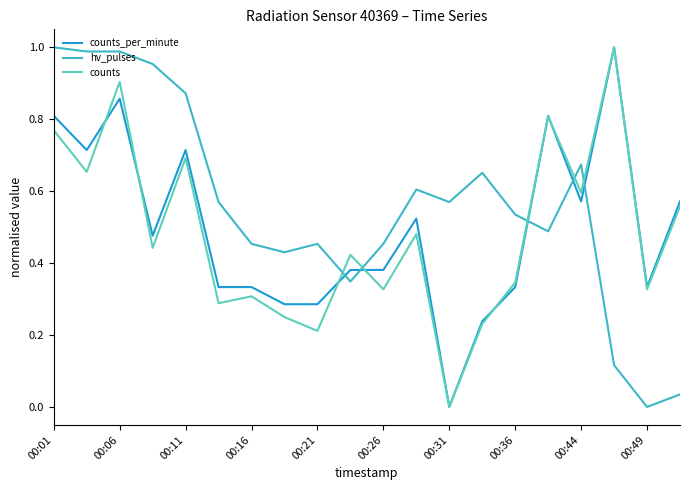

How many times do counts and hv_pulses cross each other?

5